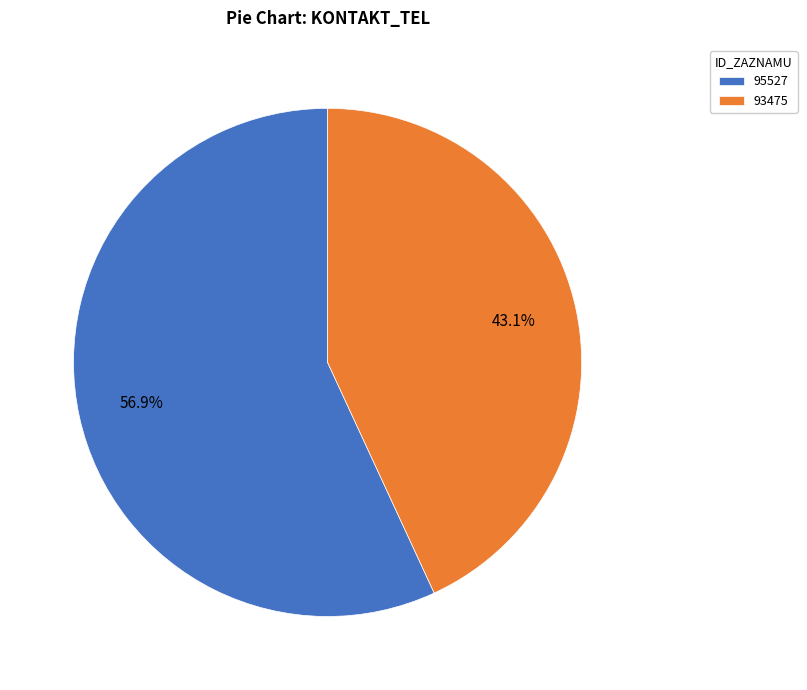

Which slice is the smallest?

93475